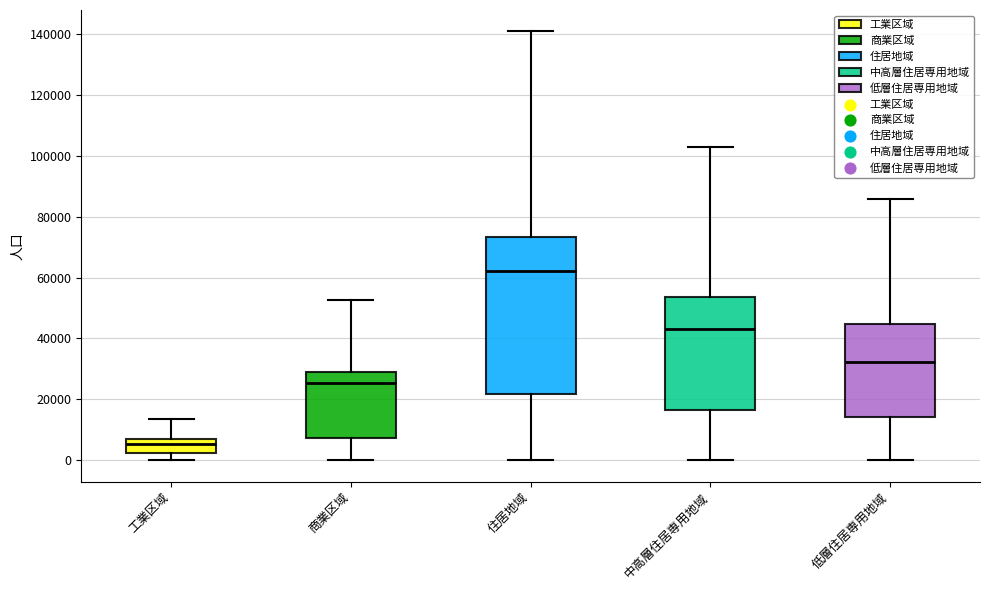

Reading left to right, read every box against the y-axis: the position of its median line, the range the box covers, and the ends of its whiskers. The values are not printed on the chart, so give them approximately, as read against the axis.

工業区域: median 6000 (inside the box), box 2000 to 6000, whiskers 0 to 14000
商業区域: median 26000, box 8000 to 28000, whiskers 0 to 52000
住居地域: median 62000, box 22000 to 74000, whiskers 0 to 140000
中高層住居専用地域: median 44000, box 16000 to 54000, whiskers 0 to 104000
低層住居専用地域: median 32000, box 14000 to 44000, whiskers 0 to 86000